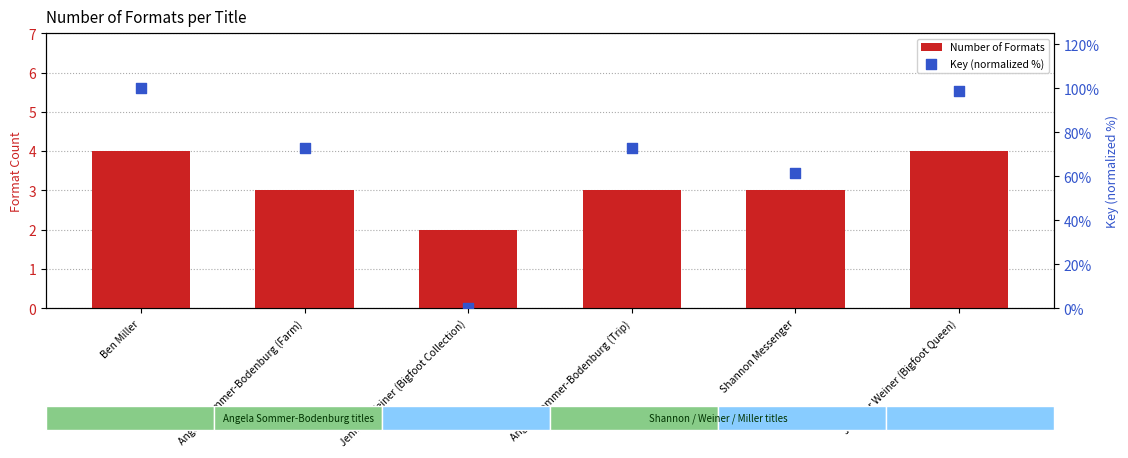

Which series has the largest total across all categories?

Key (normalized %)